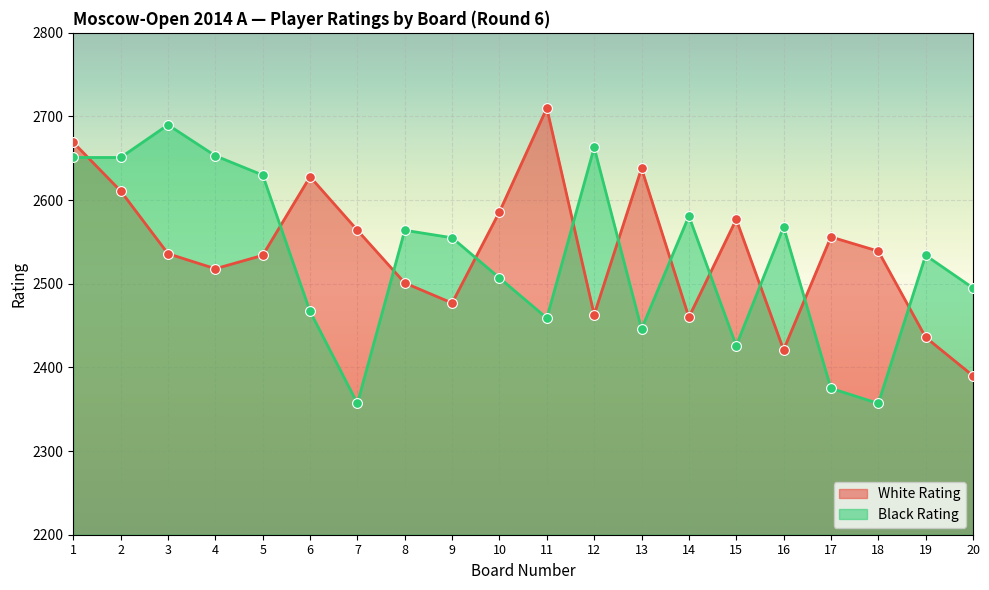

At how many categories does at least one series exceed 2492?

20